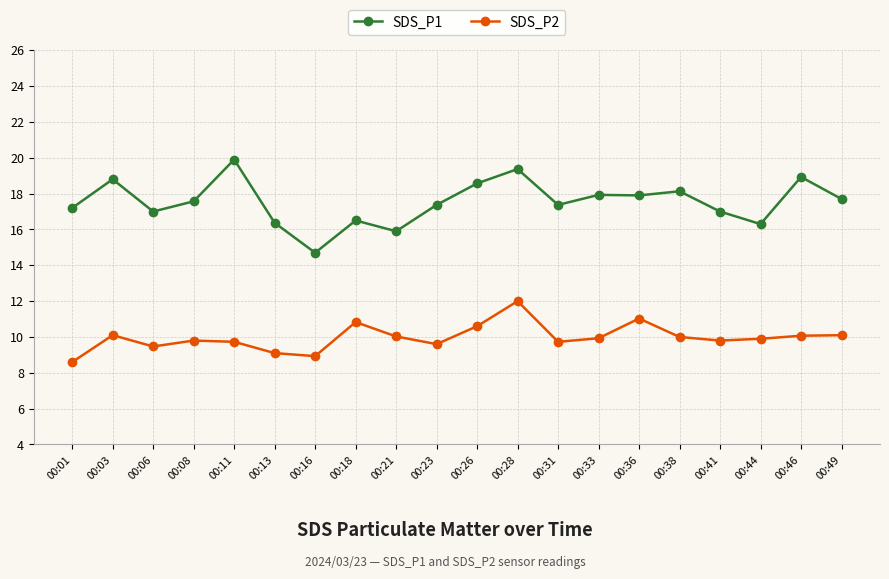

Which series has the largest total across all categories?

SDS_P1